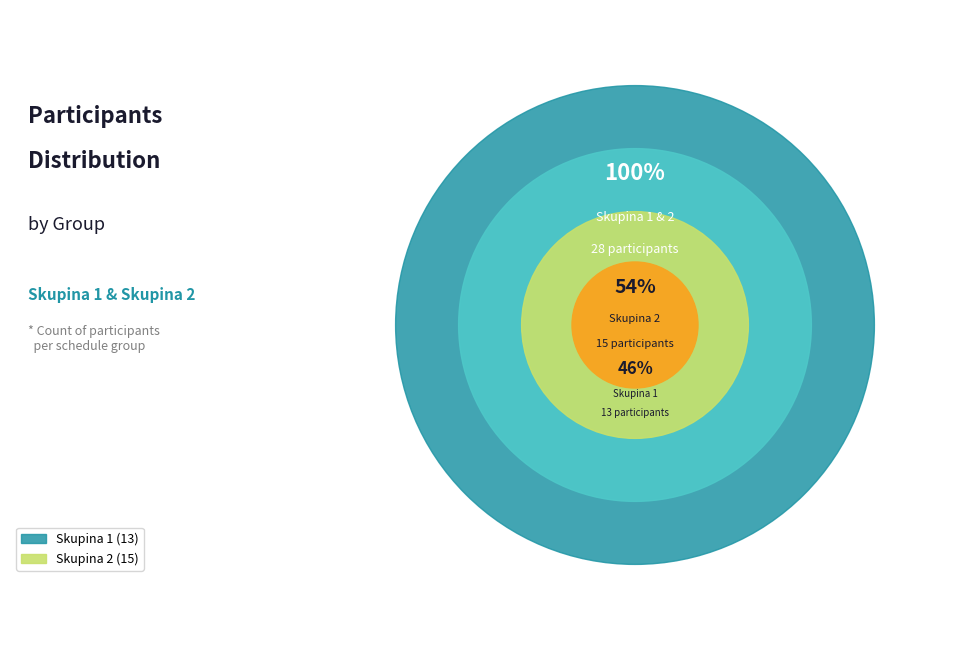

To the nearest percent, what is the combined percentage of 1 and 2?

100%